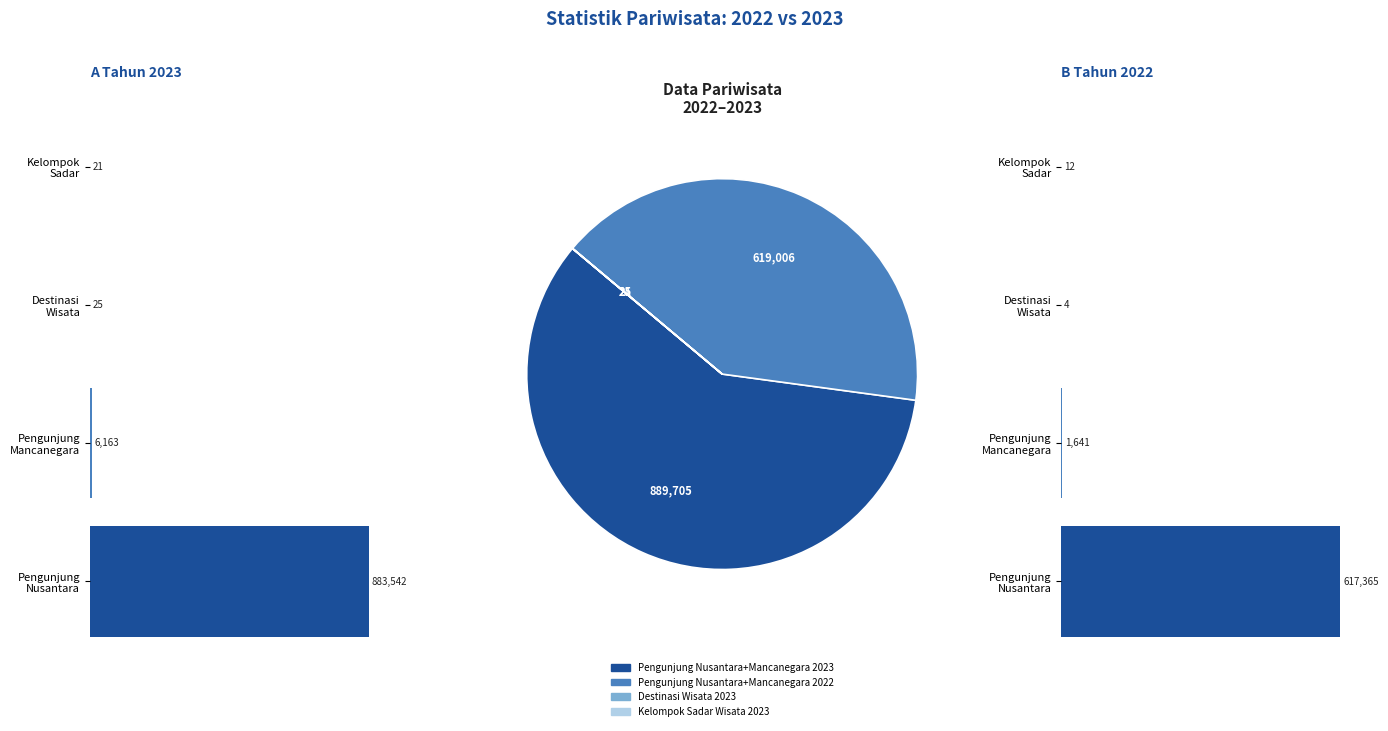

True or false: Pengunjung Mancanegara accounts for 1% of the total.

False